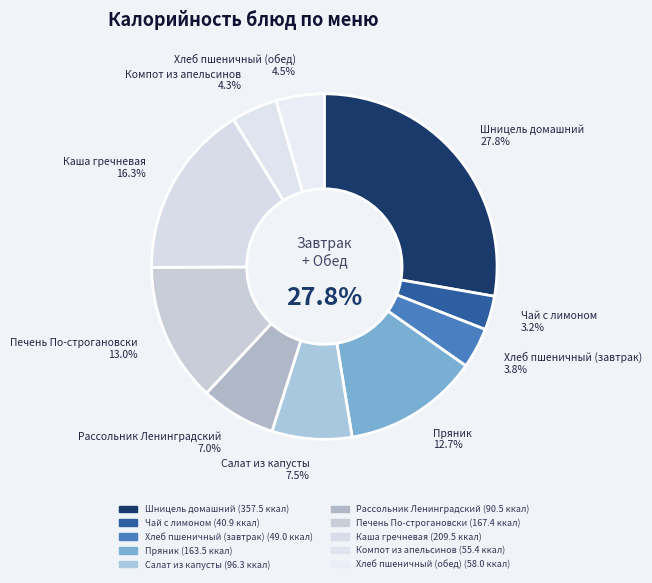

To the nearest percent, what is the average slice percentage?

10%